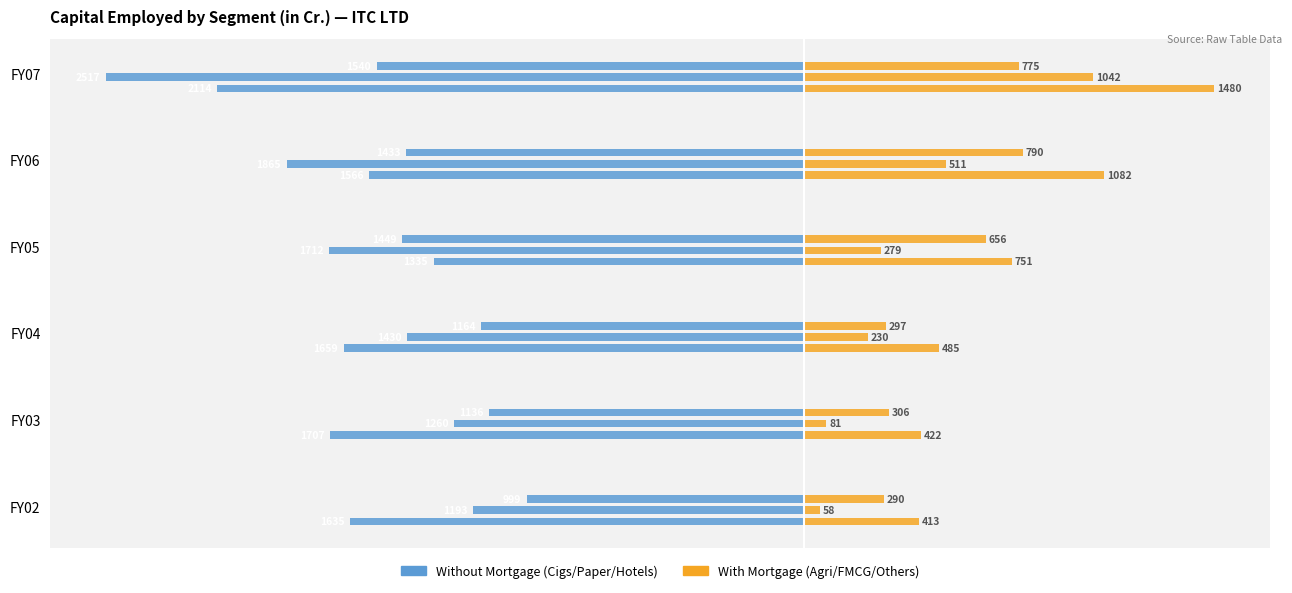

What value does the Agri (With Mortgage) series have at FY04?

485.1